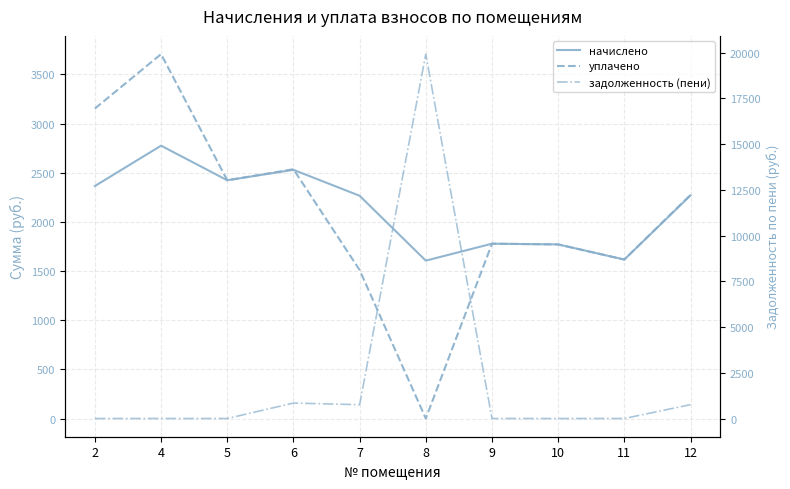

What is the value of the уплачено point at the 1st from the left?

3152.8